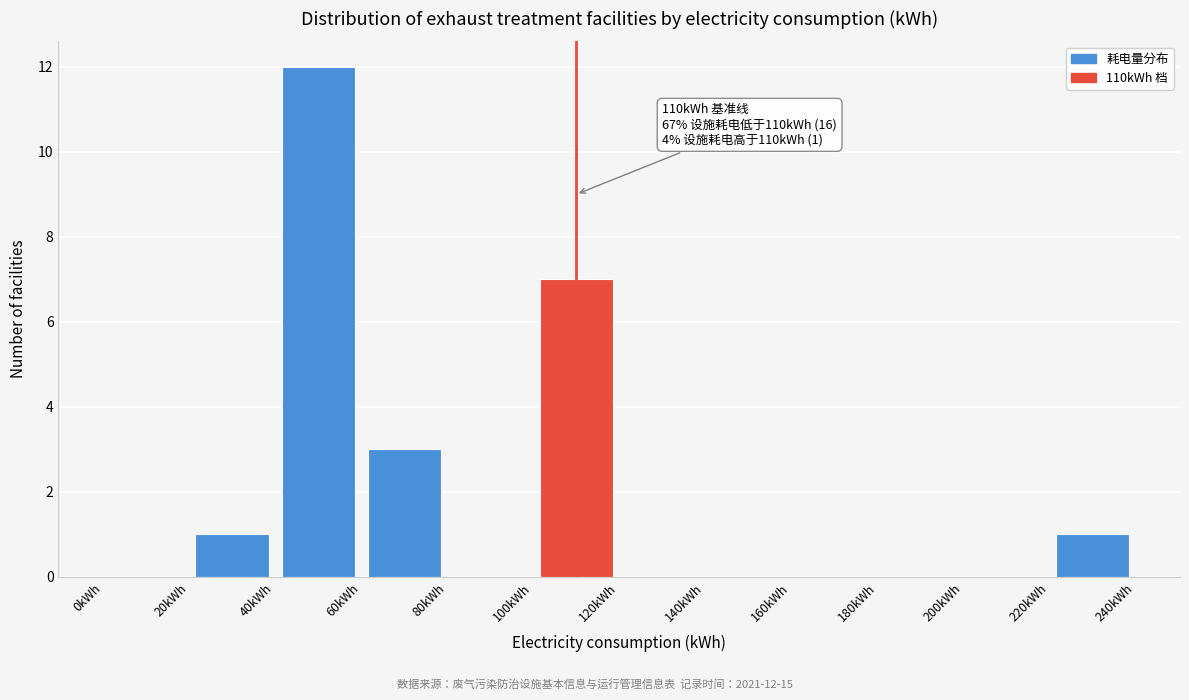

Which range on the x-axis has the tallest bar?

40 to 60